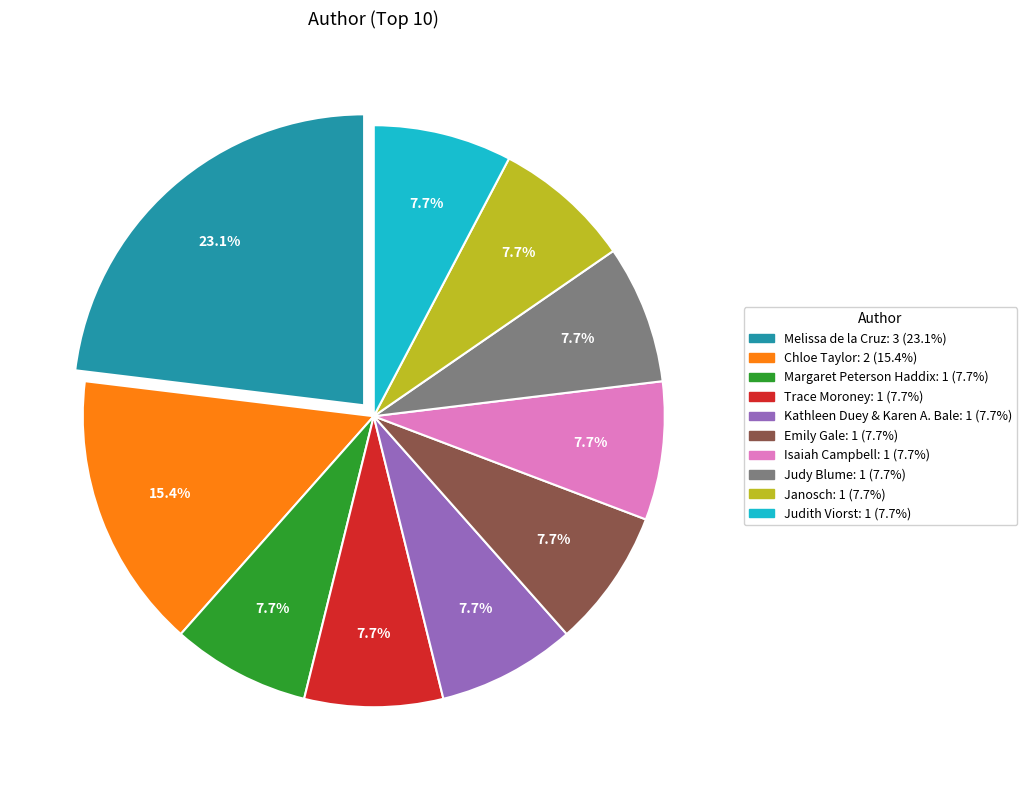

True or false: Melissa de la Cruz accounts for 31% of the total.

False